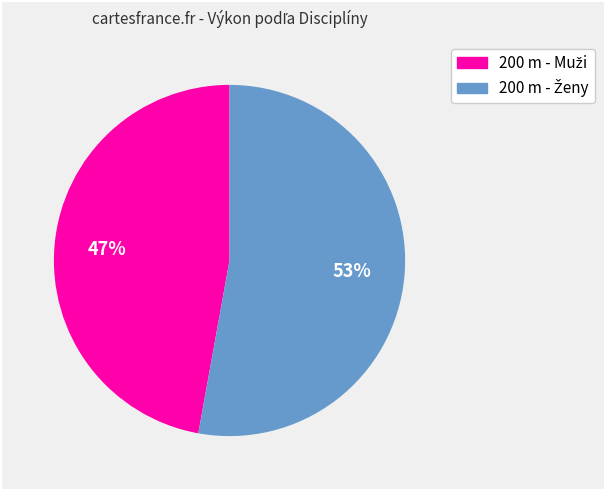

To the nearest percent, what is the difference between the largest and smallest slice percentages?

6%